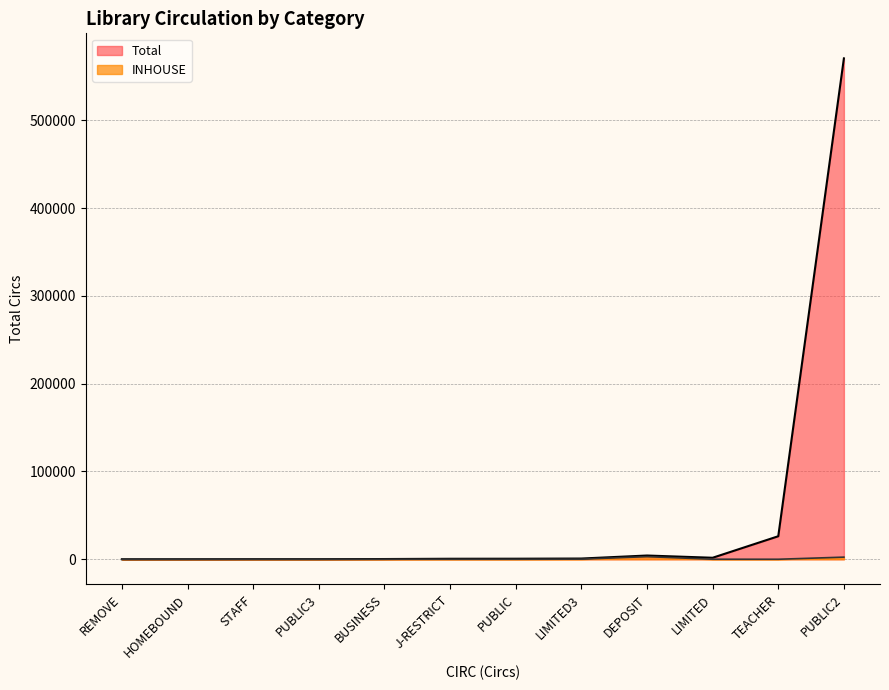

Where is the first local maximum for Total?

DEPOSIT